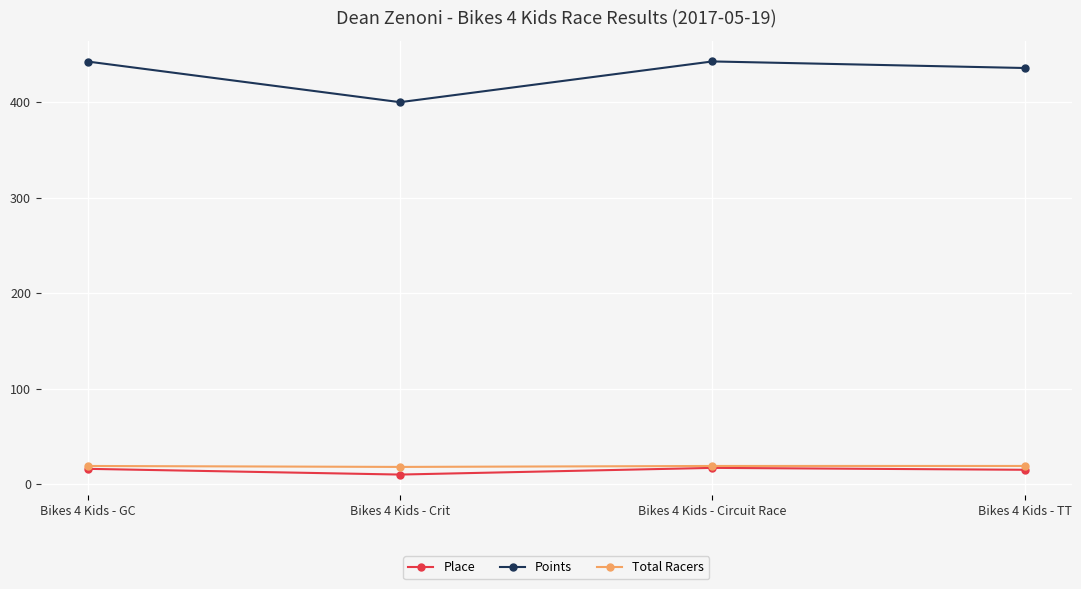

What is the spread (max minus min) of values at Bikes 4 Kids - Crit?

390.0